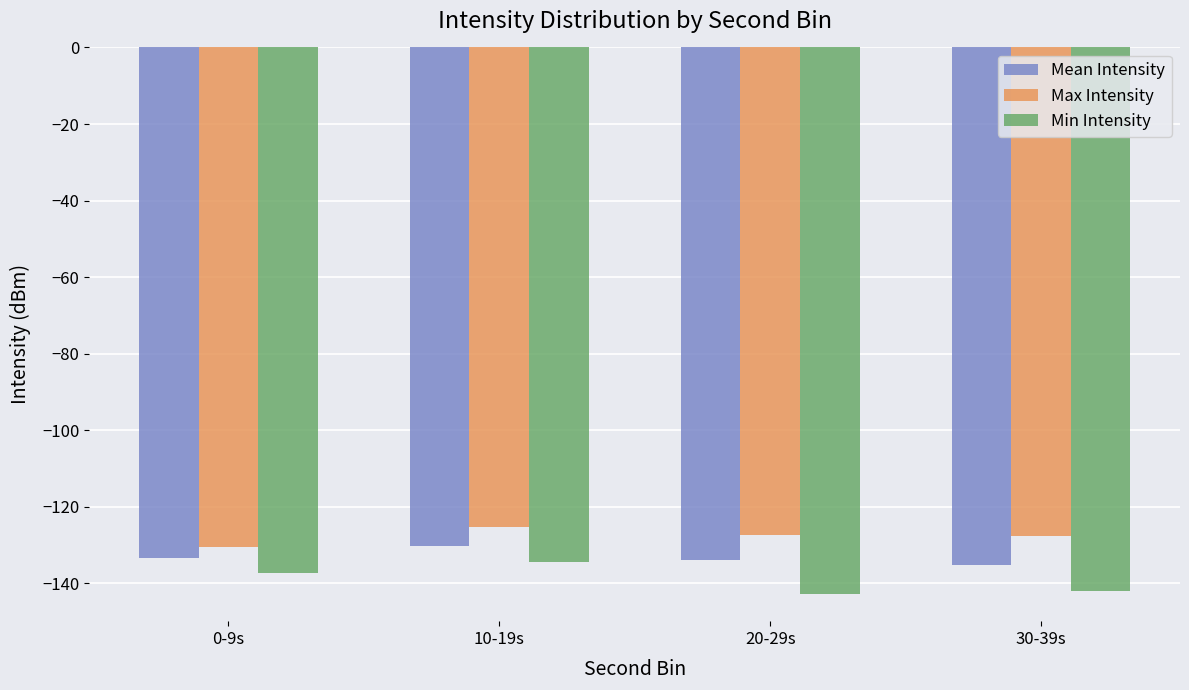

Between 0-9s and 10-19s, which series saw the biggest shift?

Max Intensity